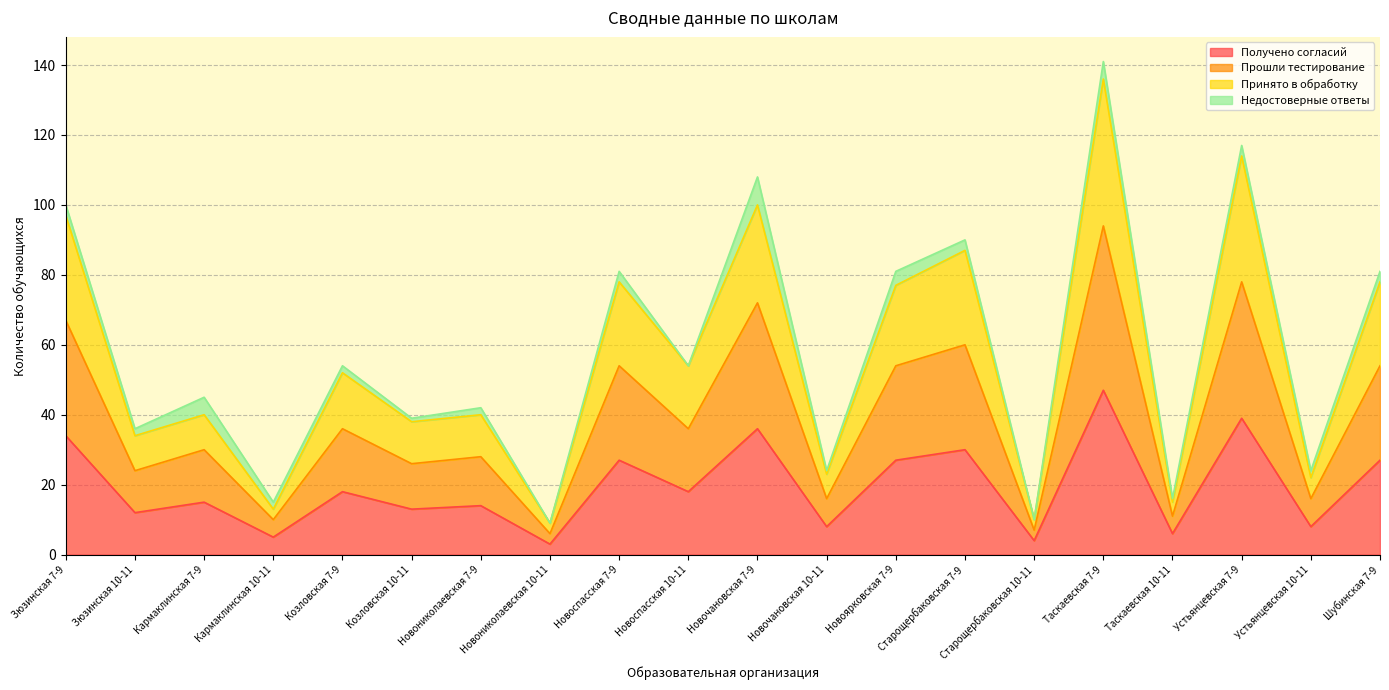

What is the highest value of the Получено согласий series?

47